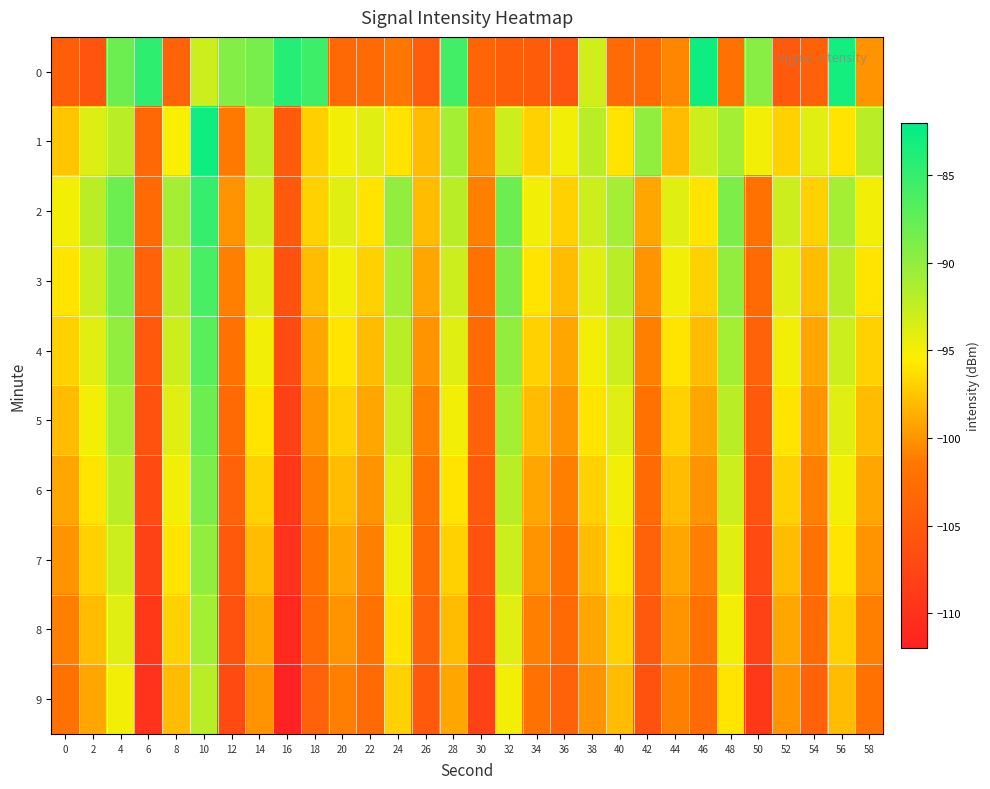

Which series has the largest total across all categories?

2